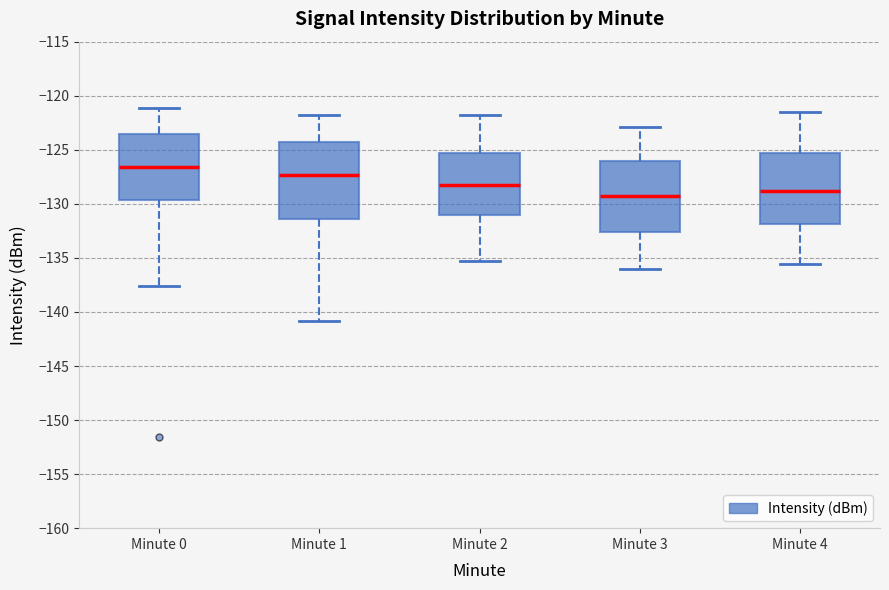

Where does the upper whisker of the box for Minute 3 end on the y-axis? The values are not printed on the chart, so give them approximately, as read against the axis.

-123.0